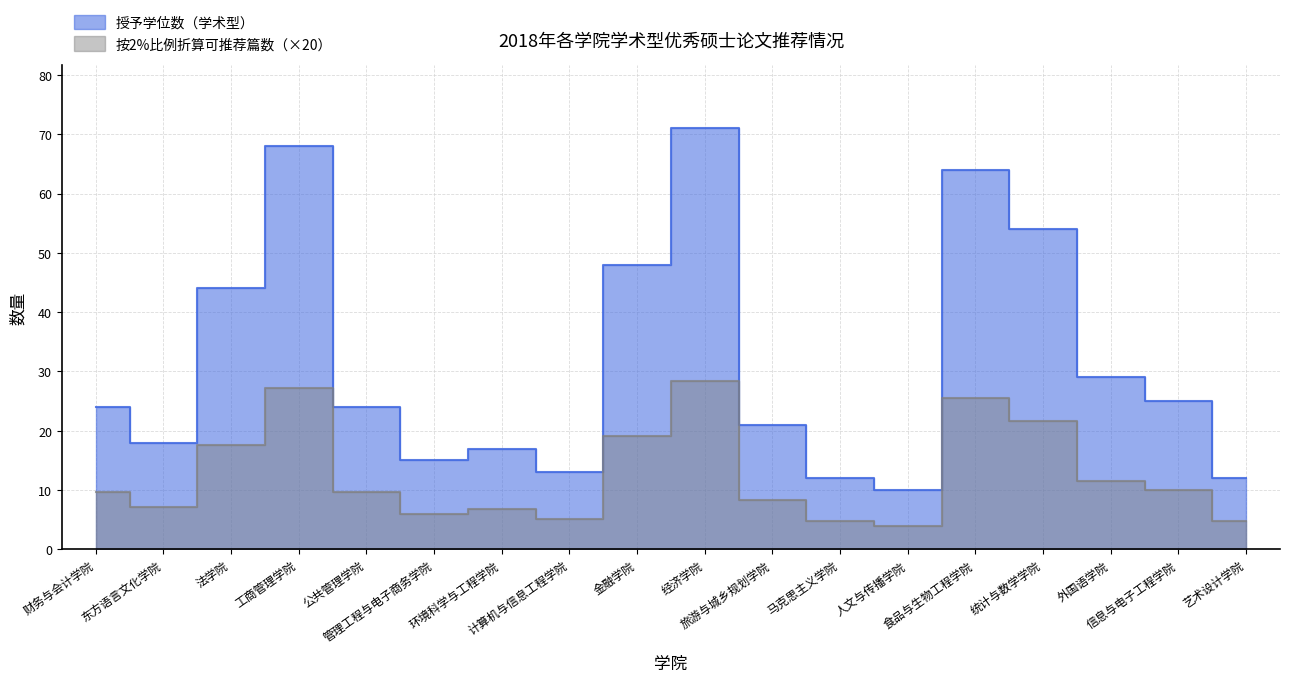

Which category has the highest value across all series?

经济学院